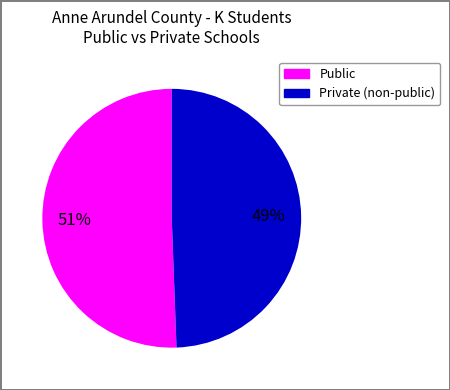

Is there a majority slice in this chart?

Yes